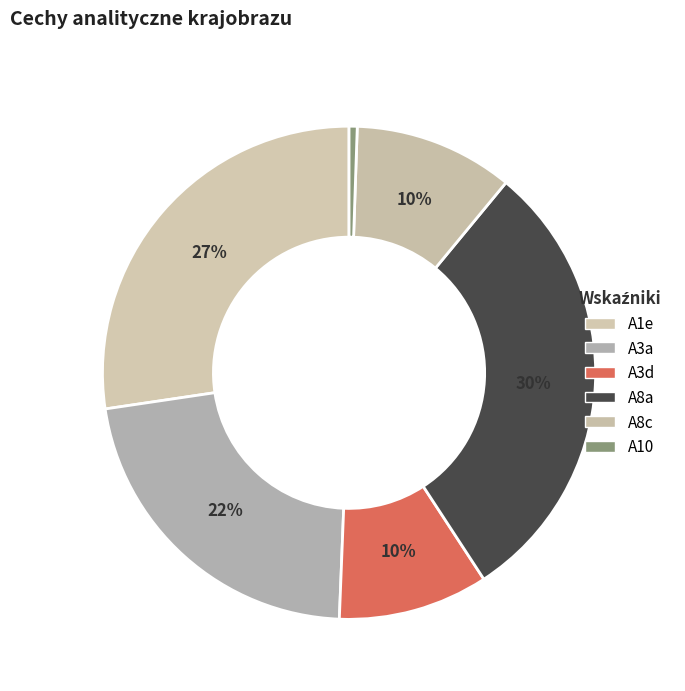

What is the total percentage of A3d and A1e?

37.2%